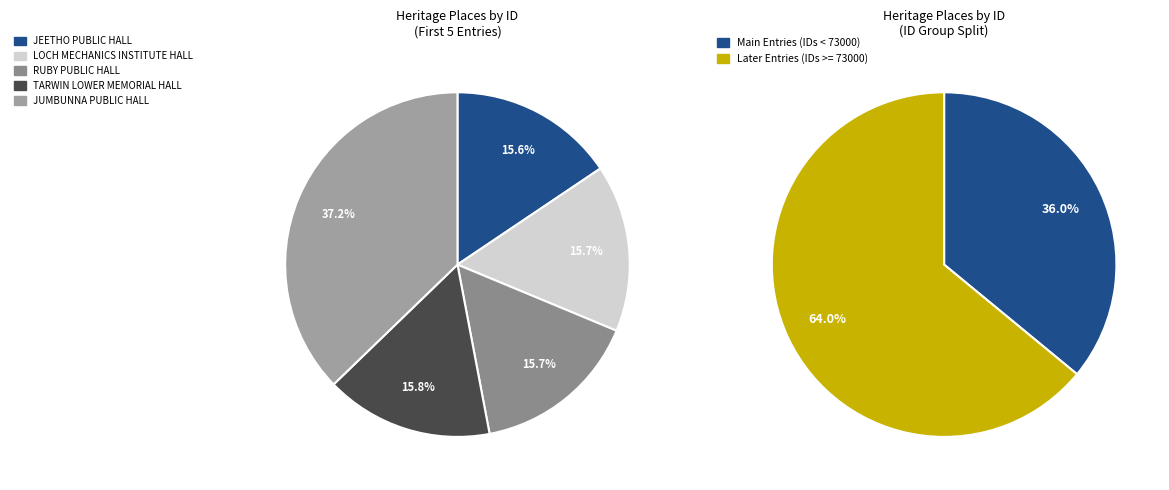

Does any single category account for the majority?

No